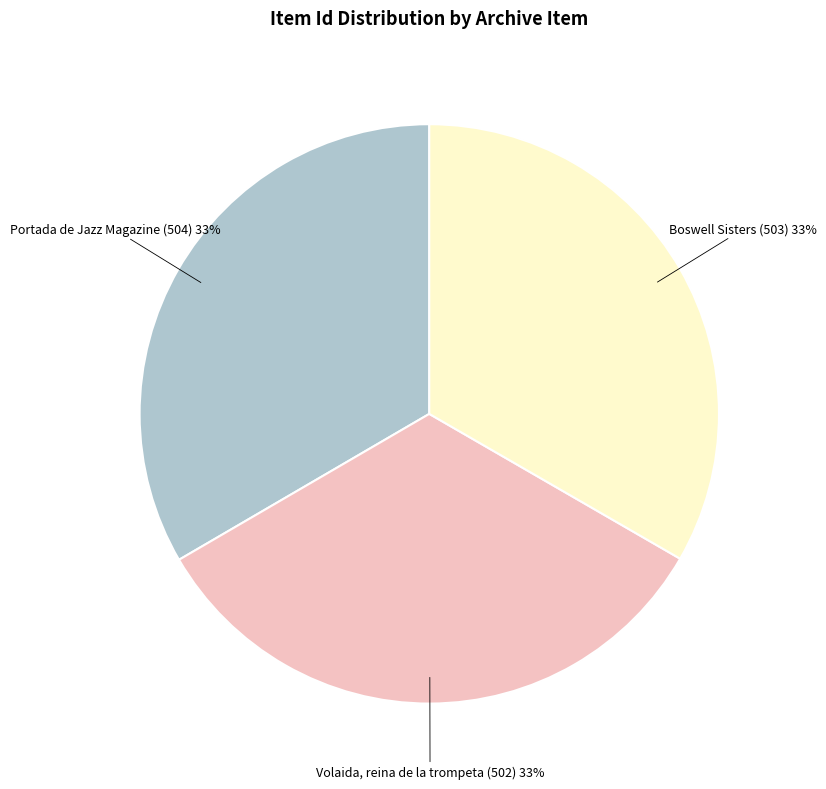

What percentage is the Boswell Sisters (503) slice, to the nearest percent?

33%